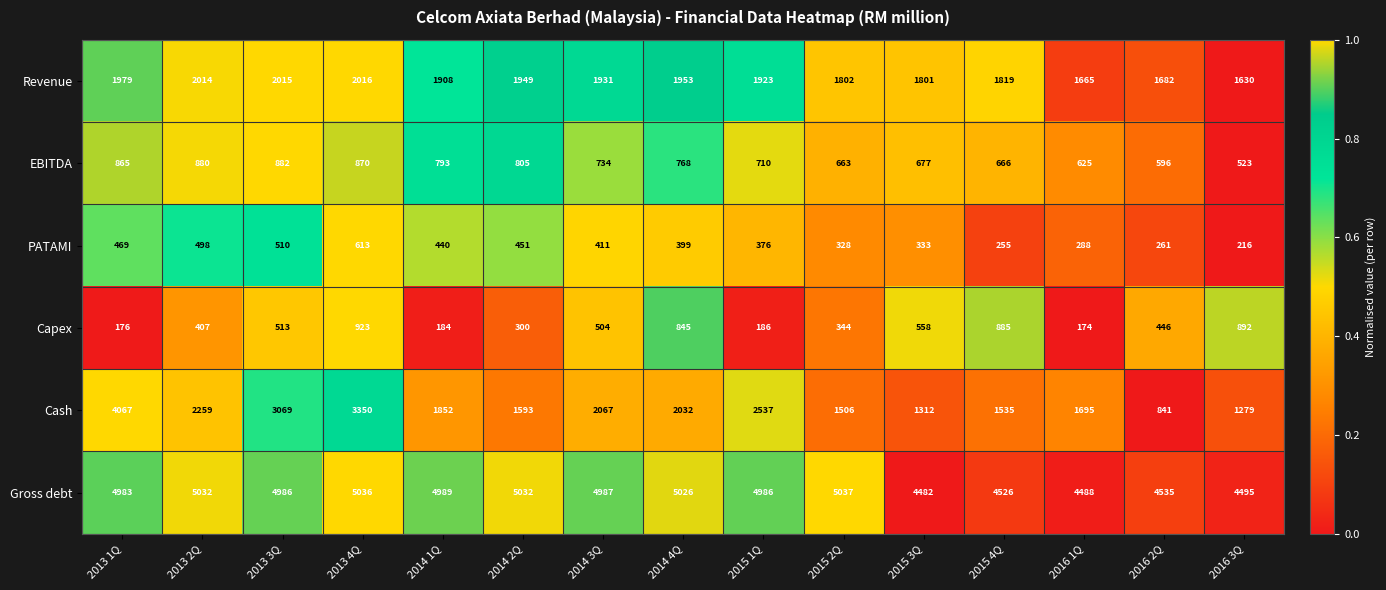

Rank the categories by Capex value from lowest to highest.

2016 1Q, 2013 1Q, 2014 1Q, 2015 1Q, 2014 2Q, 2015 2Q, 2013 2Q, 2016 2Q, 2014 3Q, 2013 3Q, 2015 3Q, 2014 4Q, 2015 4Q, 2016 3Q, 2013 4Q